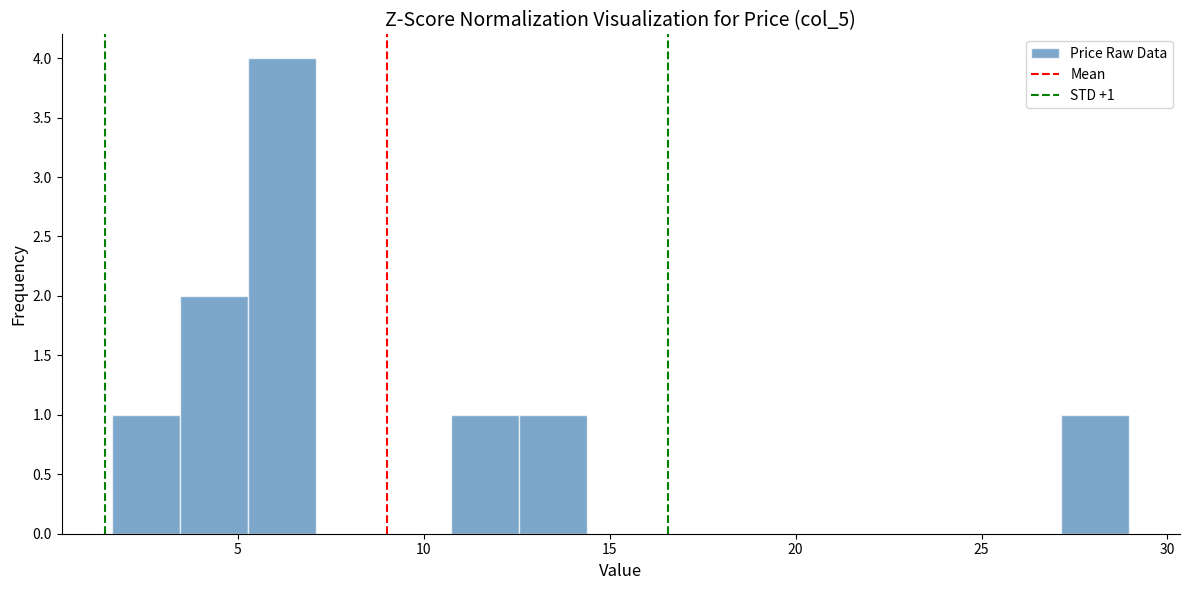

Read against the x-axis, roughly where is the centre of the tallest bar?

6.0